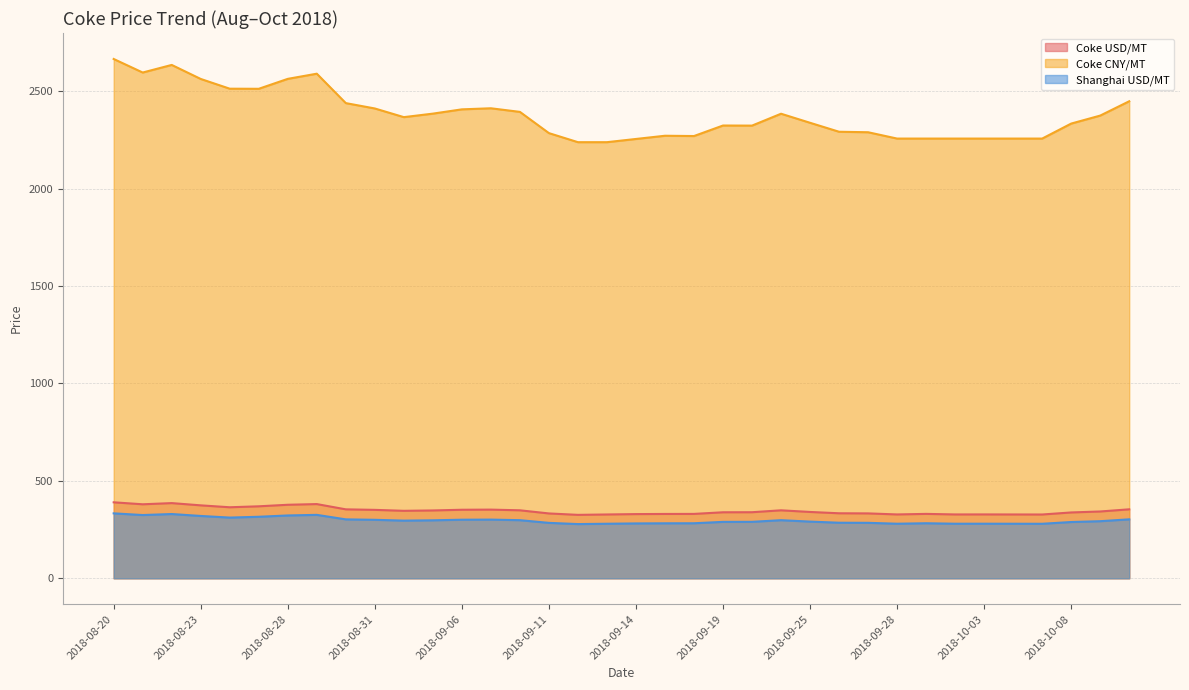

Which has a higher value, 2018-10-04 or 2018-10-01?

2018-10-01